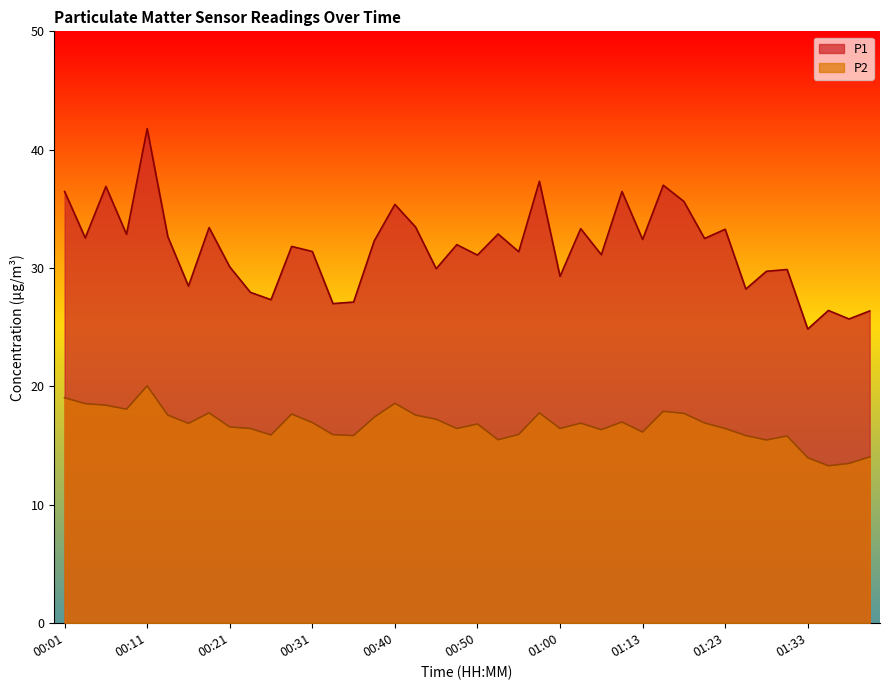

True or false: P2 and P1 cross at least once.

False